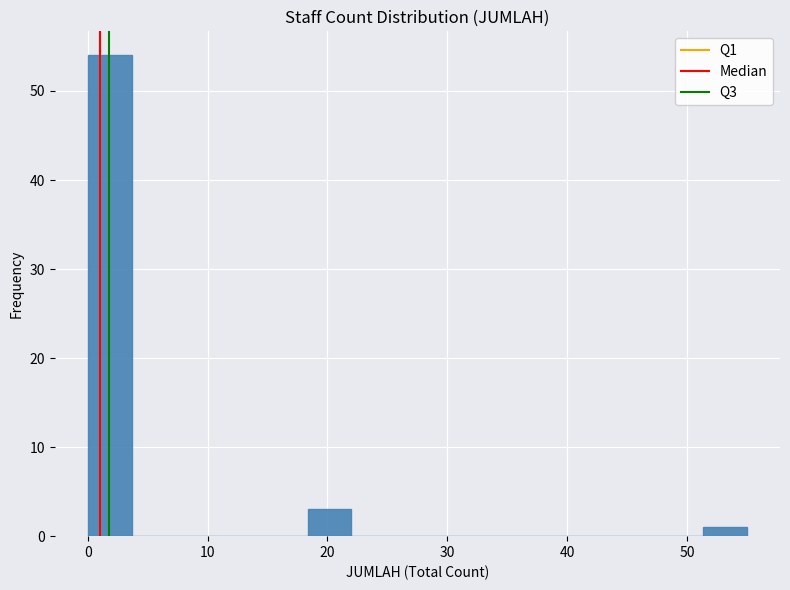

Around what value on the x-axis is the tallest bar? Give the approximate position of its centre, as read against the axis.

2